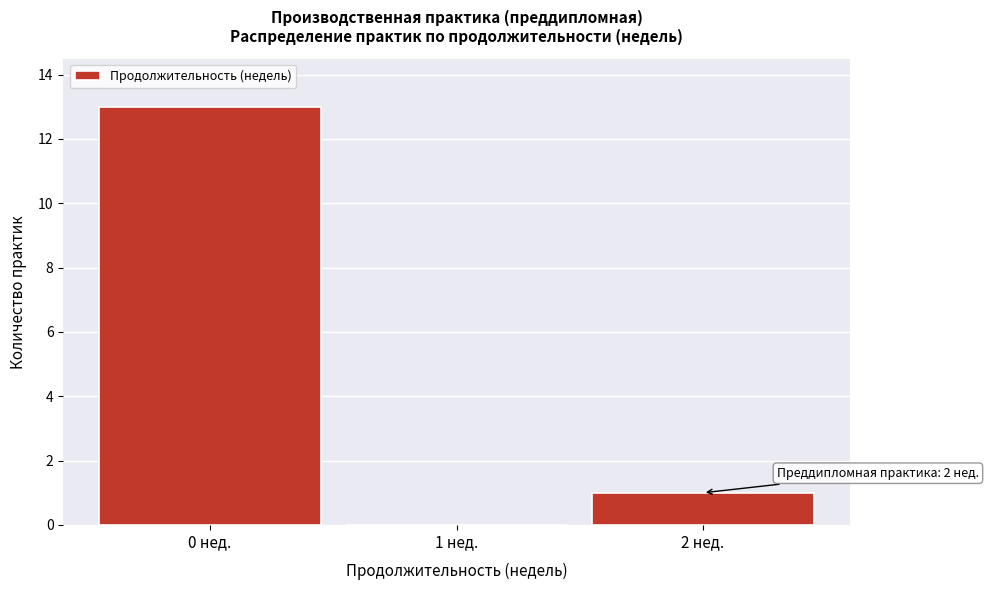

Reading left to right, what are all the values shown in this chart?

0 нед.=13	1 нед.=0	2 нед.=1